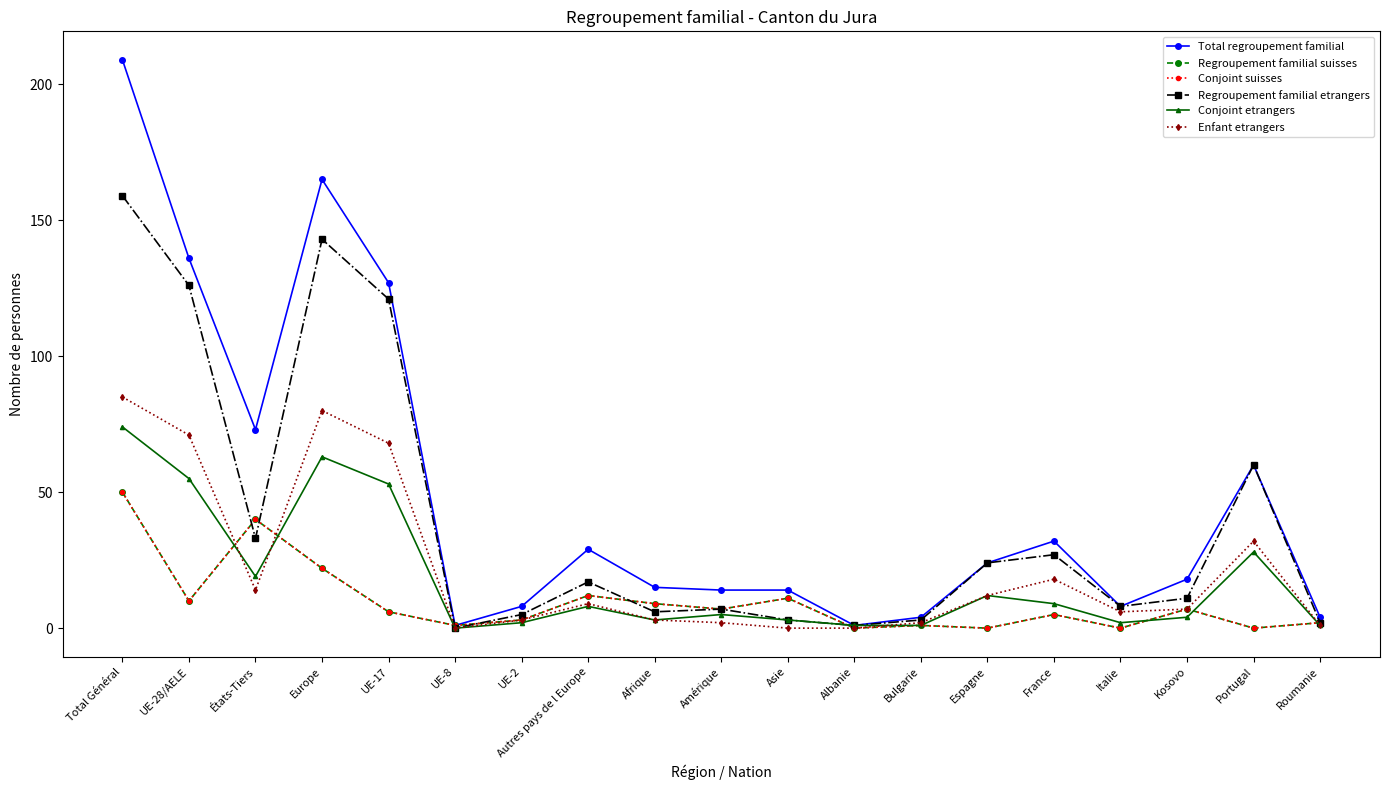

Is this an area chart (filled region under the line)?

No